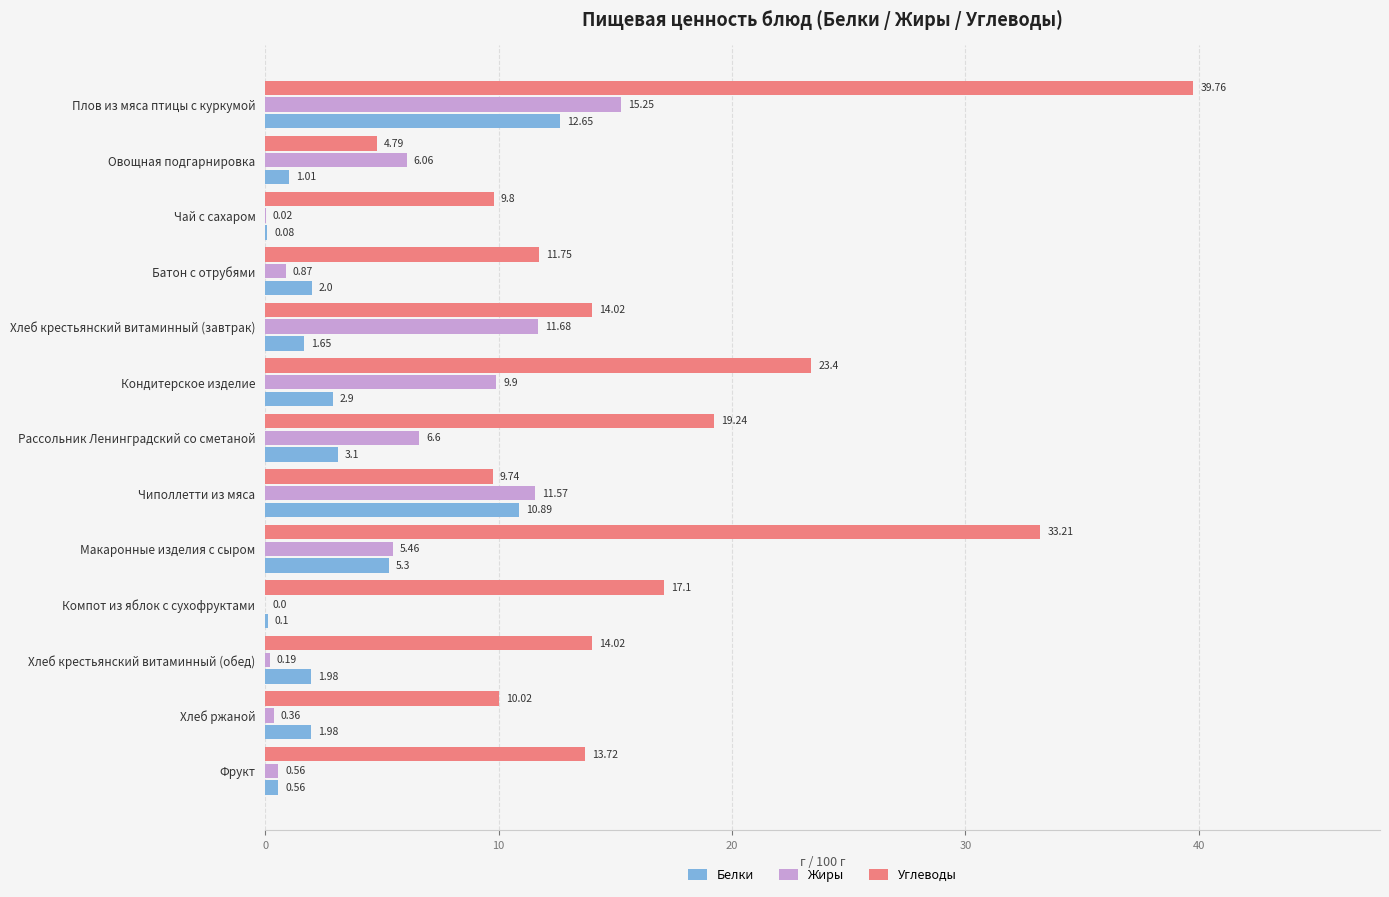

What is the sum of all Белки values?

44.2